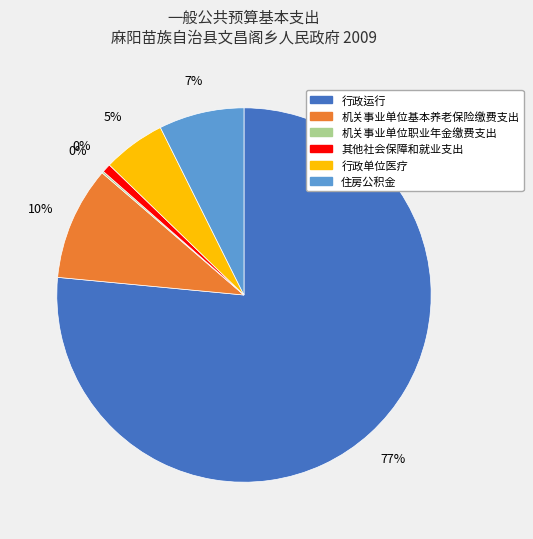

Is the sum of 其他社会保障和就业支出 and 机关事业单位基本养老保险缴费支出 greater than half?

No